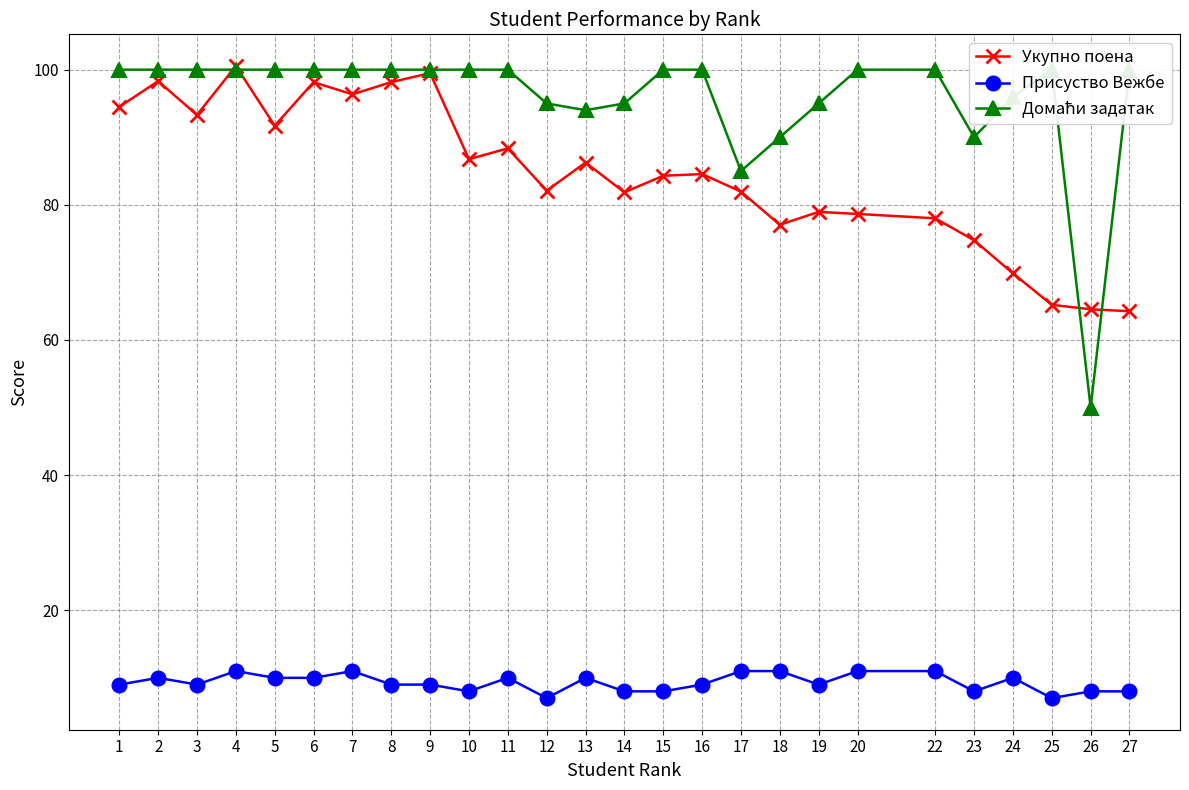

Reading left to right, list all the values displayed in this chart.

Укупно поена: 94.5	98.3	93.3	100.5	91.7	98.2	96.3	98.2	99.5	86.8	88.3	82.1	86.2	81.8	84.3	84.5	82.0	77.0	79.0	78.7	78.0	74.8	69.8	65.2	64.5	64.2
Присуство Вежбе: 9.0	10.0	9.0	11.0	10.0	10.0	11.0	9.0	9.0	8.0	10.0	7.0	10.0	8.0	8.0	9.0	11.0	11.0	9.0	11.0	11.0	8.0	10.0	7.0	8.0	8.0
Домаћи задатак: 100.0	100.0	100.0	100.0	100.0	100.0	100.0	100.0	100.0	100.0	100.0	95.0	94.0	95.0	100.0	100.0	85.0	90.0	95.0	100.0	100.0	90.0	96.0	100.0	50.0	100.0